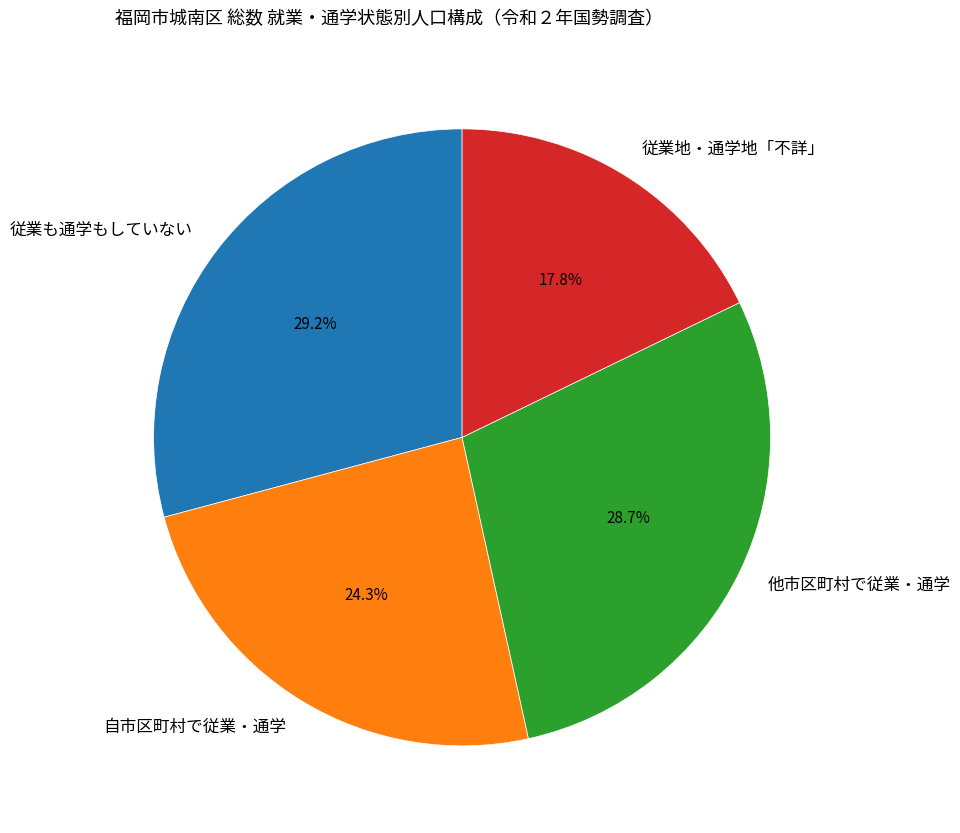

Is there any slice that represents more than half of the pie?

No